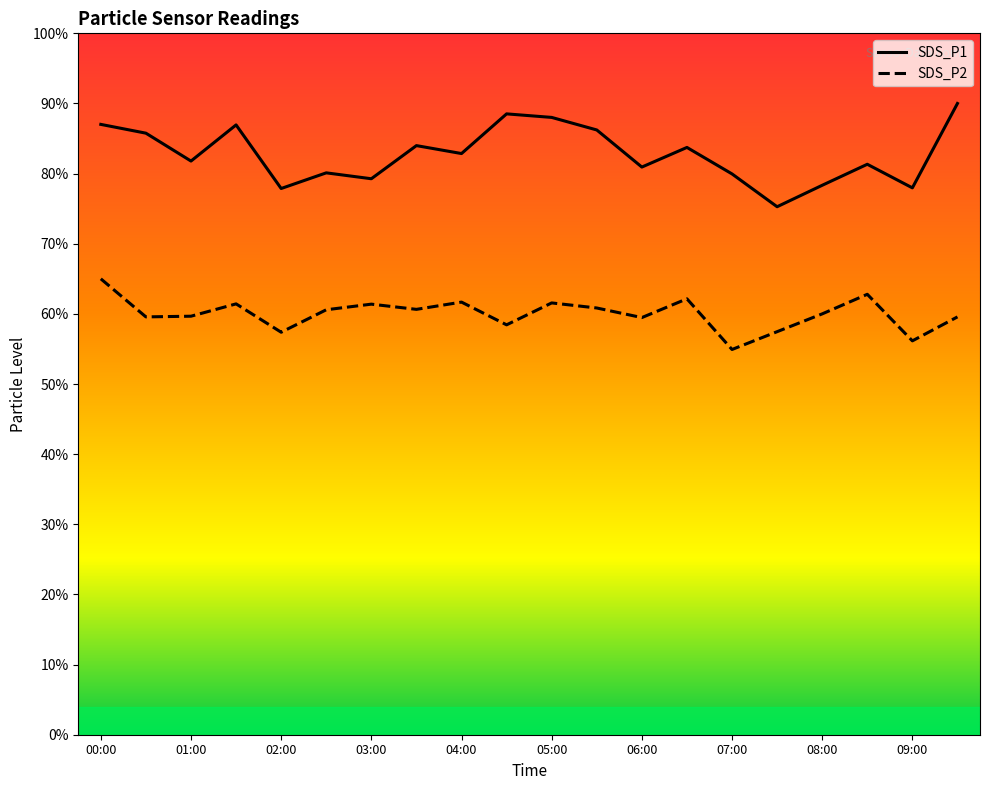

What is the label of the 16th point from the left?

07:30